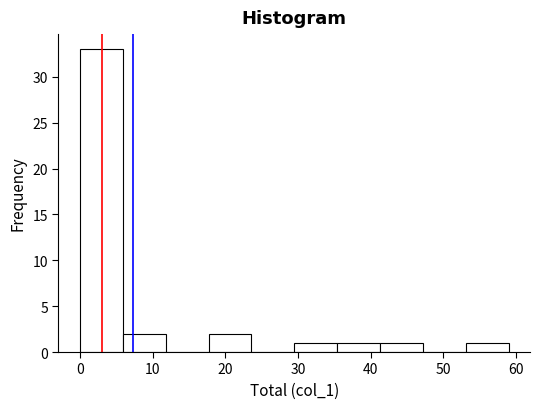

Which range on the x-axis has the tallest bar?

0.0 to 5.9